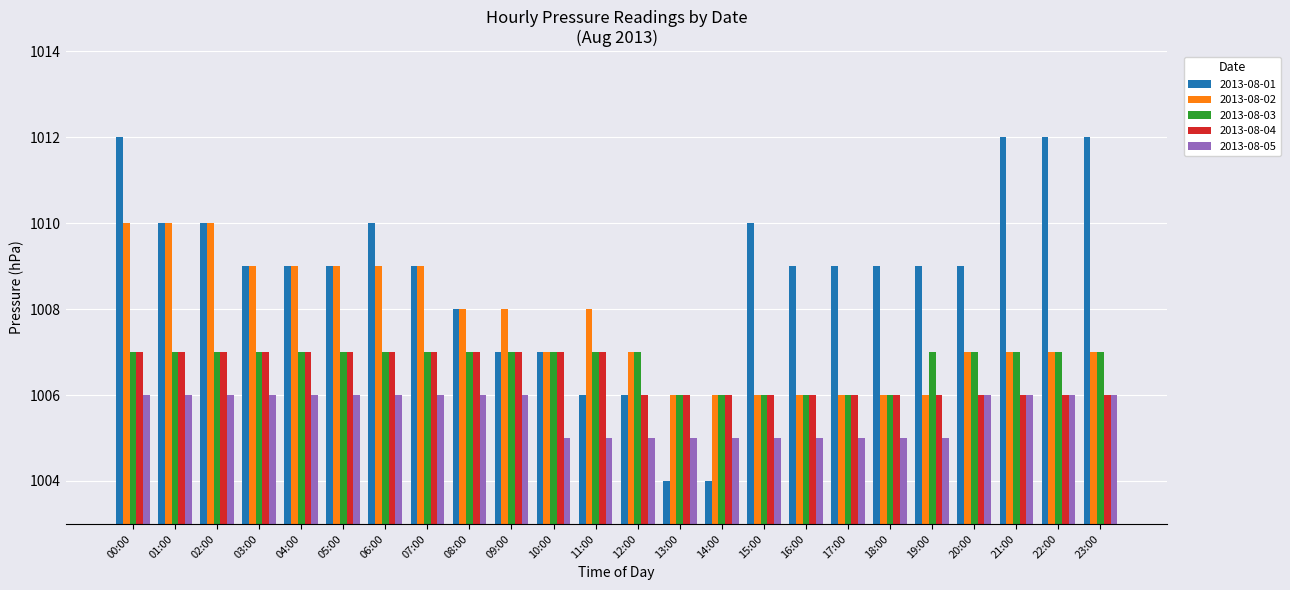

What is the average value of the 2013-08-02 series?

1008